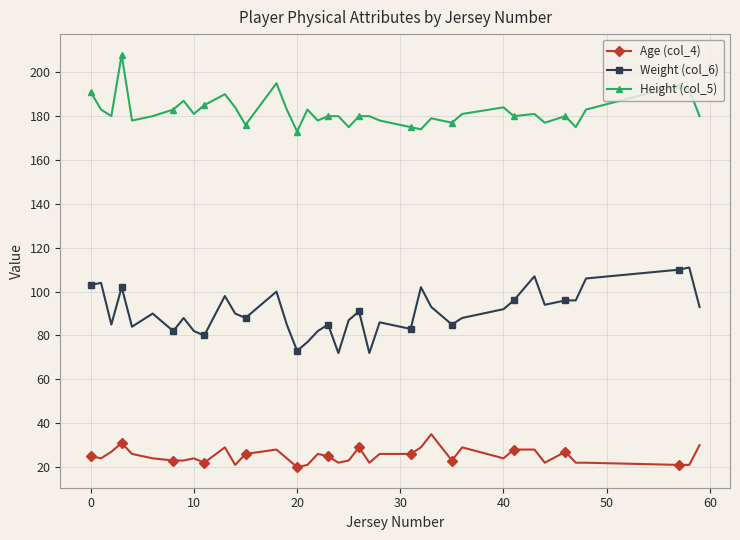

What are all the series names shown in the legend?

Age (col_4), Weight (col_6), Height (col_5)